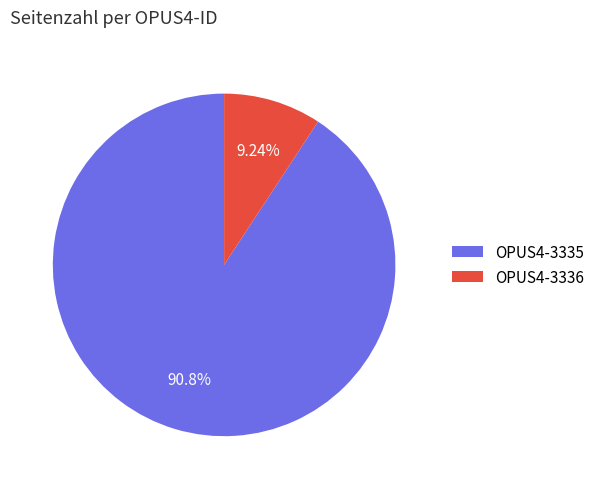

Is OPUS4-3336 the majority of the pie?

No